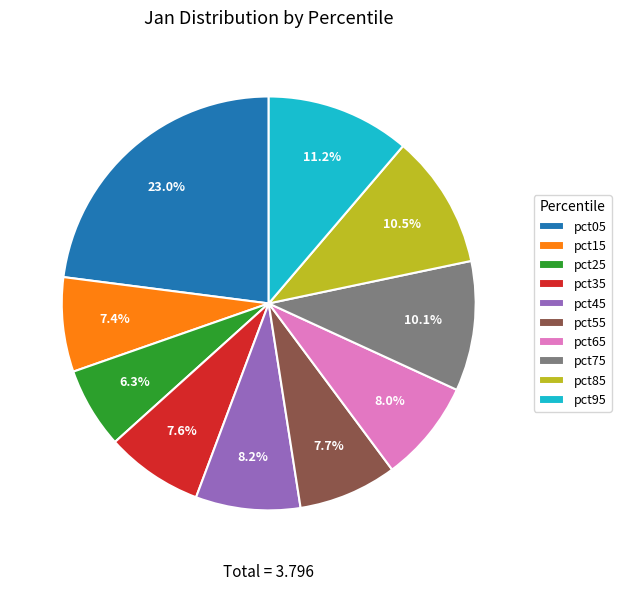

Which has a higher value, pct85 or pct95?

pct95